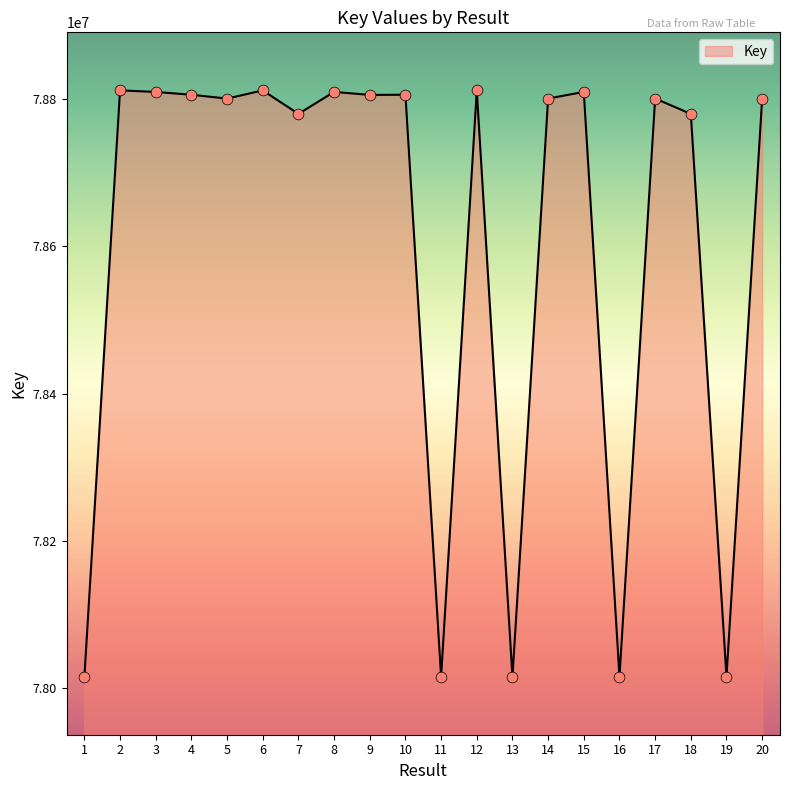

Approximately how many times larger is the value at 7 compared to 16?

1.0